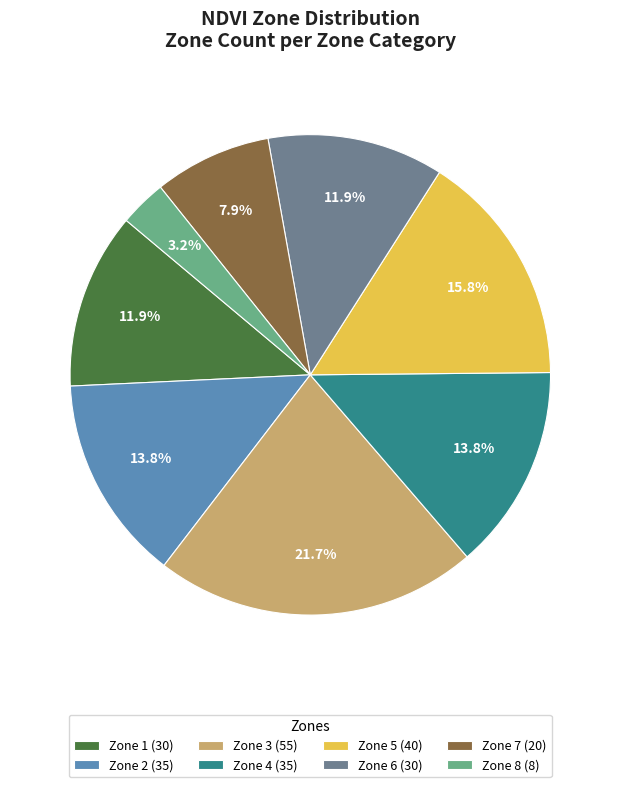

Is it true that Zone 2 is 14% of the pie?

True